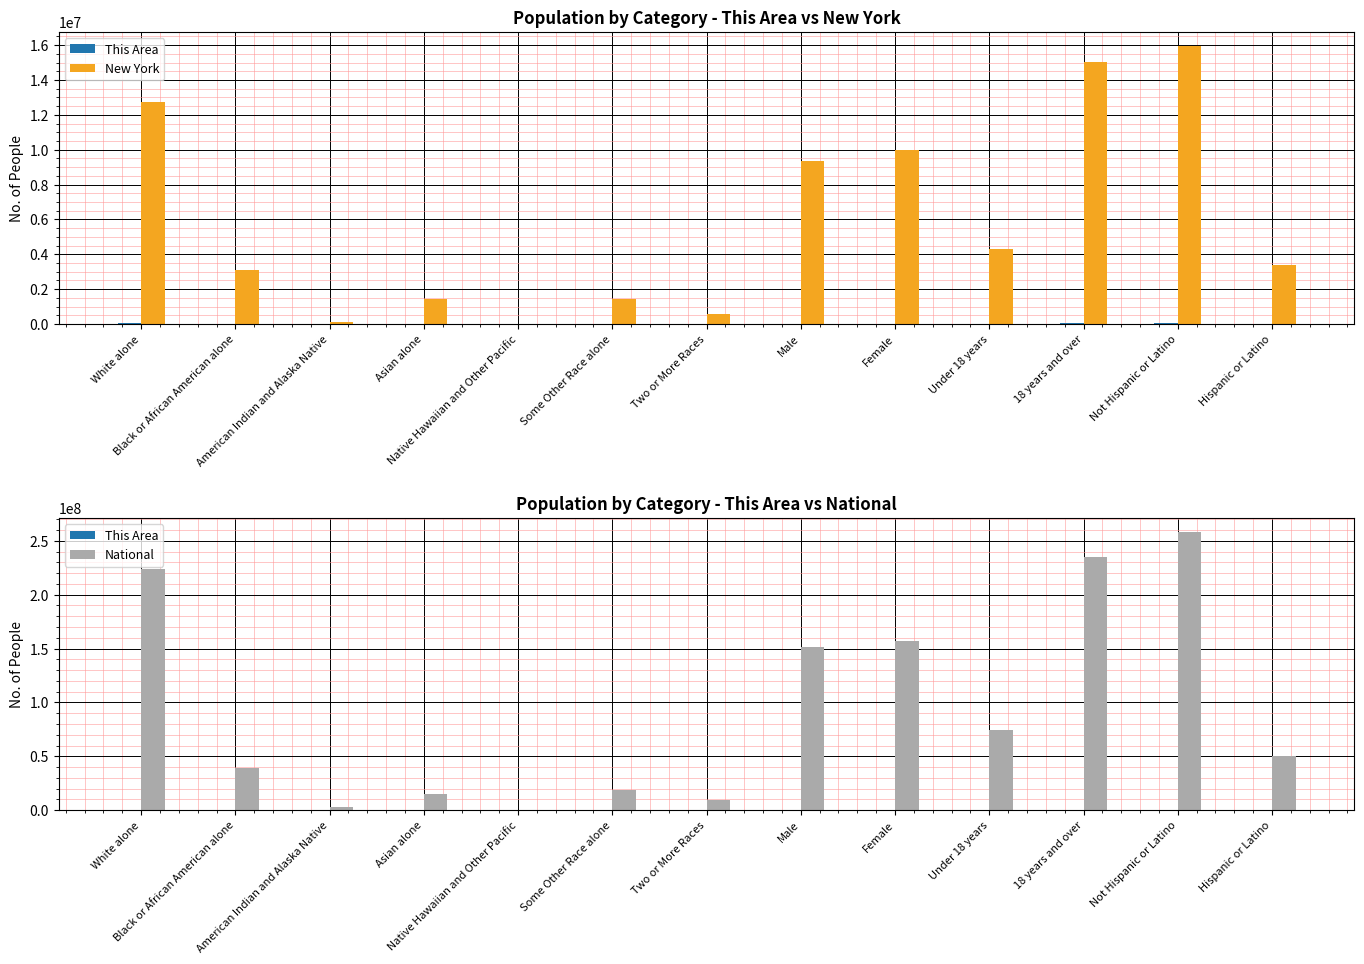

What is the spread (max minus min) of values at Hispanic or Latino?

50476626